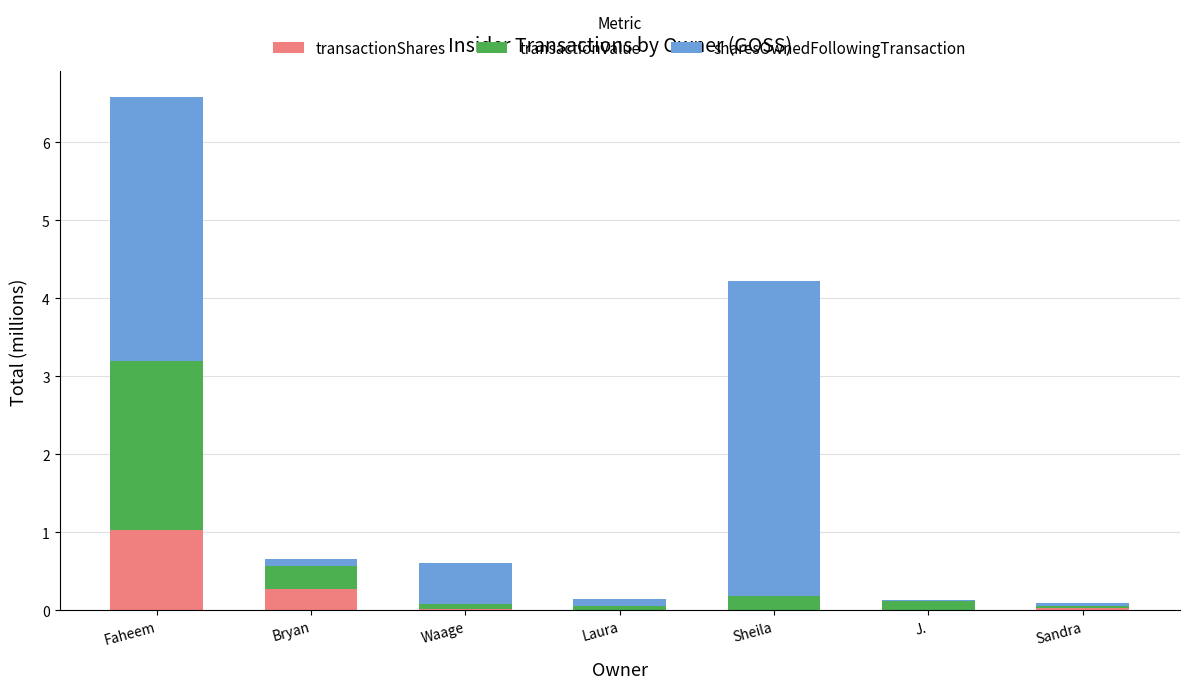

The value of transactionShares at Sandra is 0.0. True or false?

True